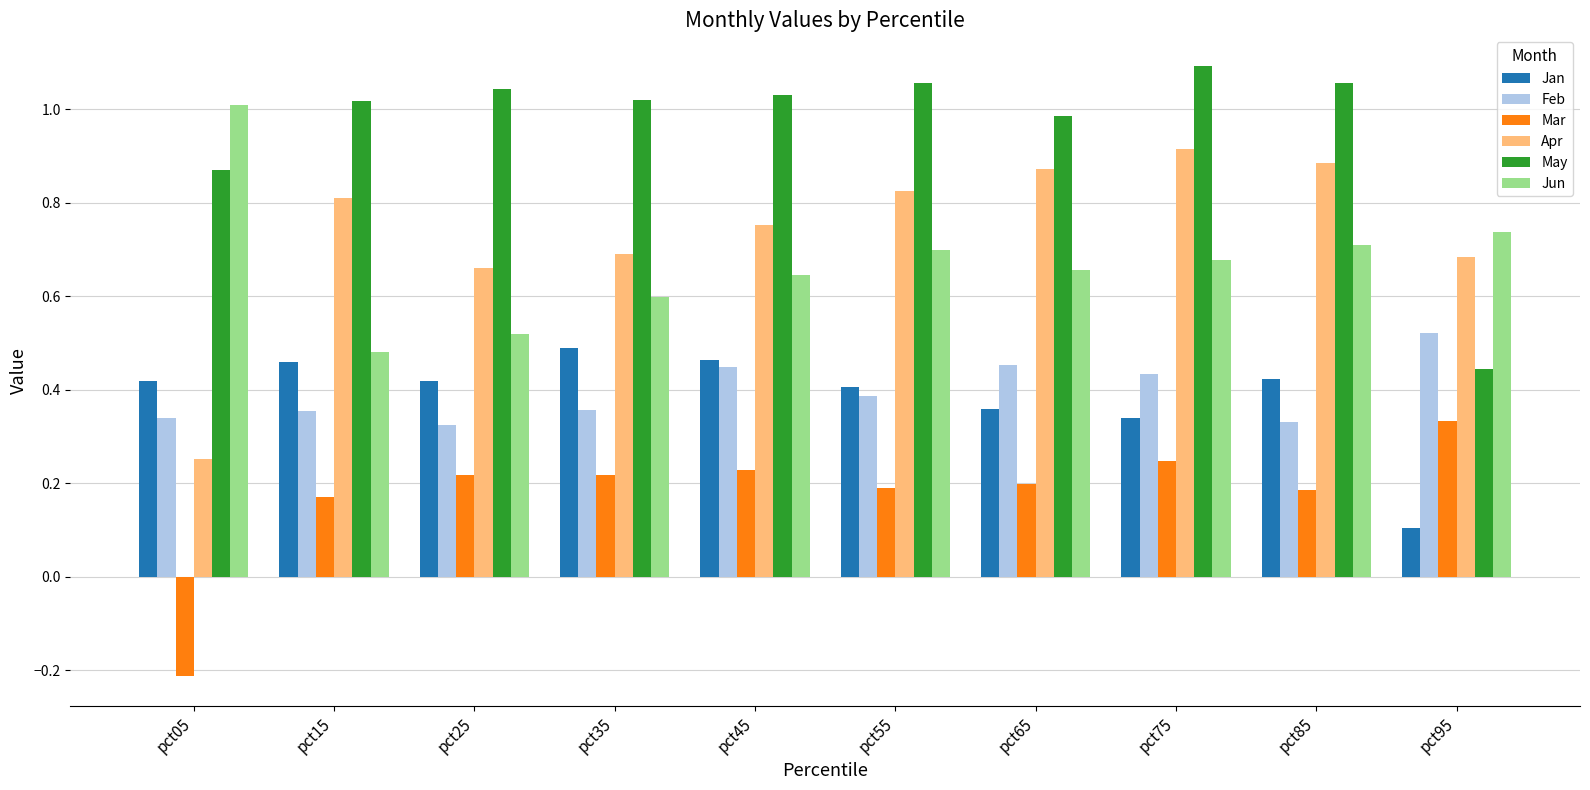

At pct15, list the series in order from smallest to largest.

Mar, Feb, Jan, Jun, Apr, May